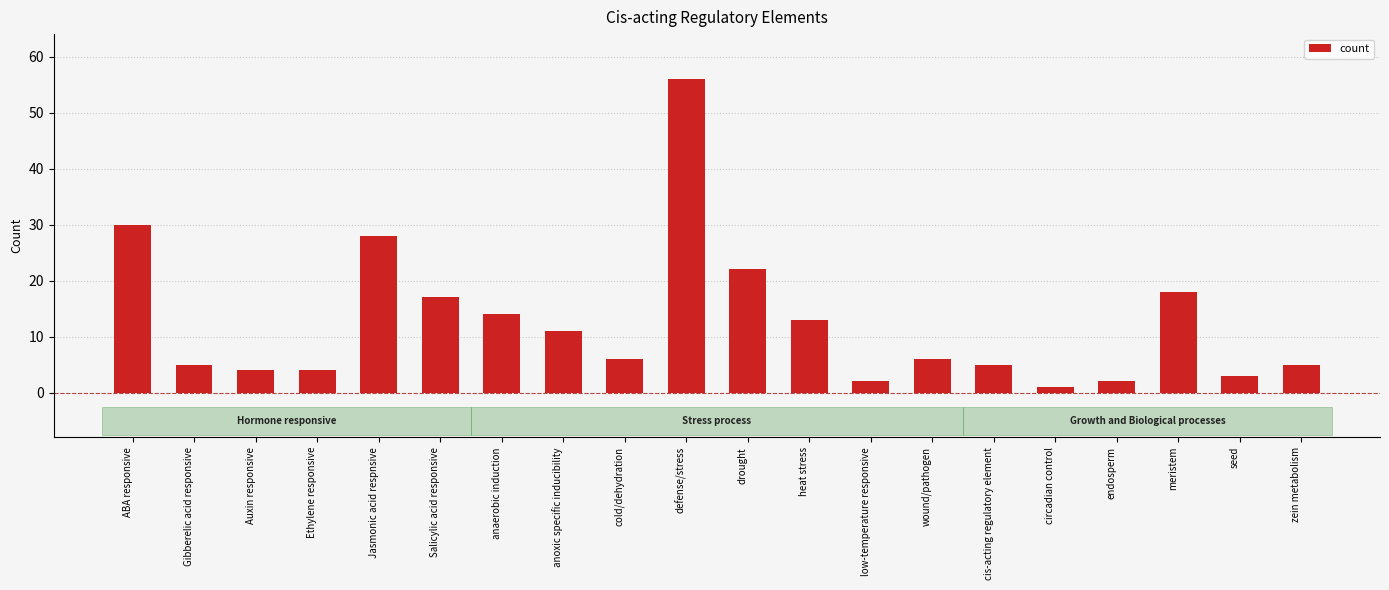

Read the value at wound/pathogen.

6